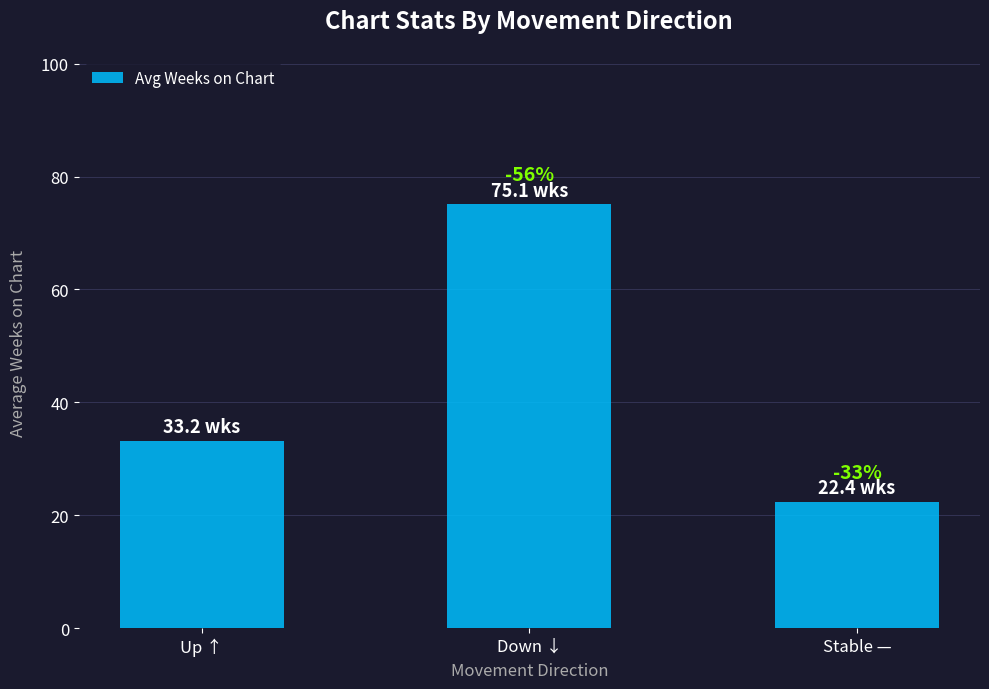

Does the chart contain any negative values?

No